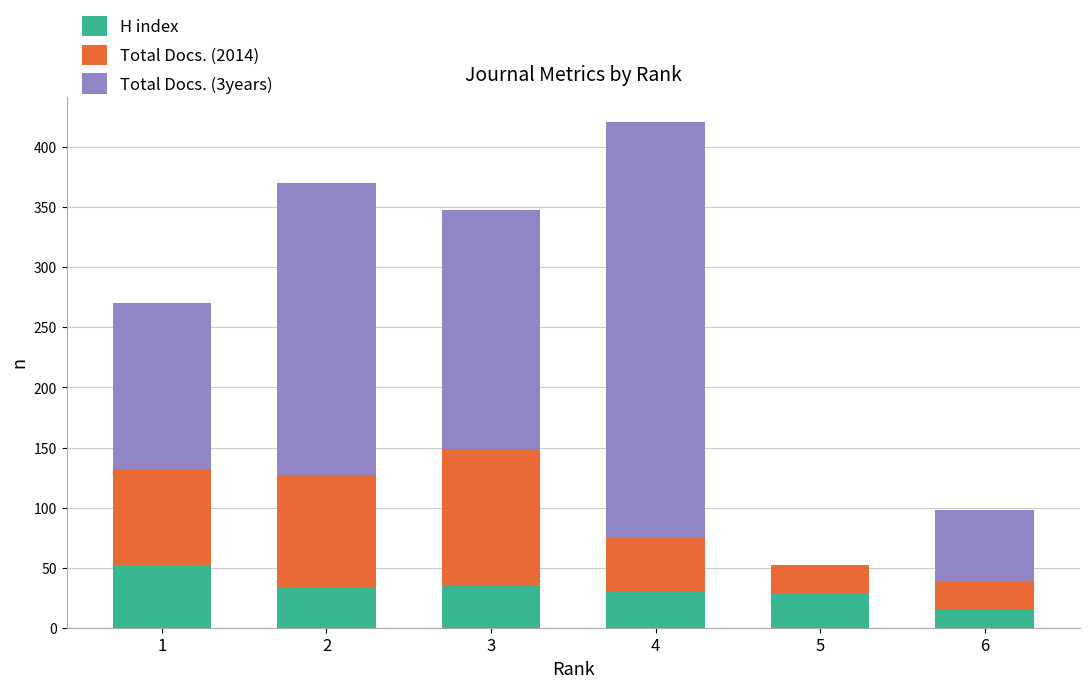

What is the maximum value for H index?

52